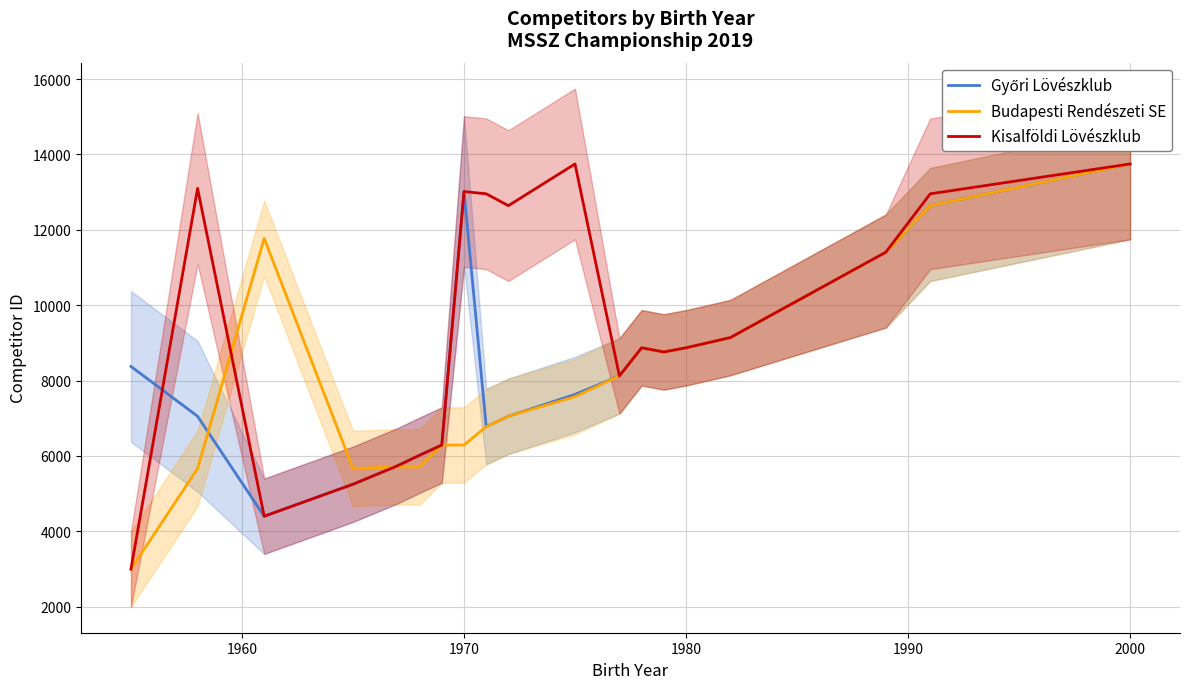

What is the highest value of the Kisalföldi Lövészklub series?

13748